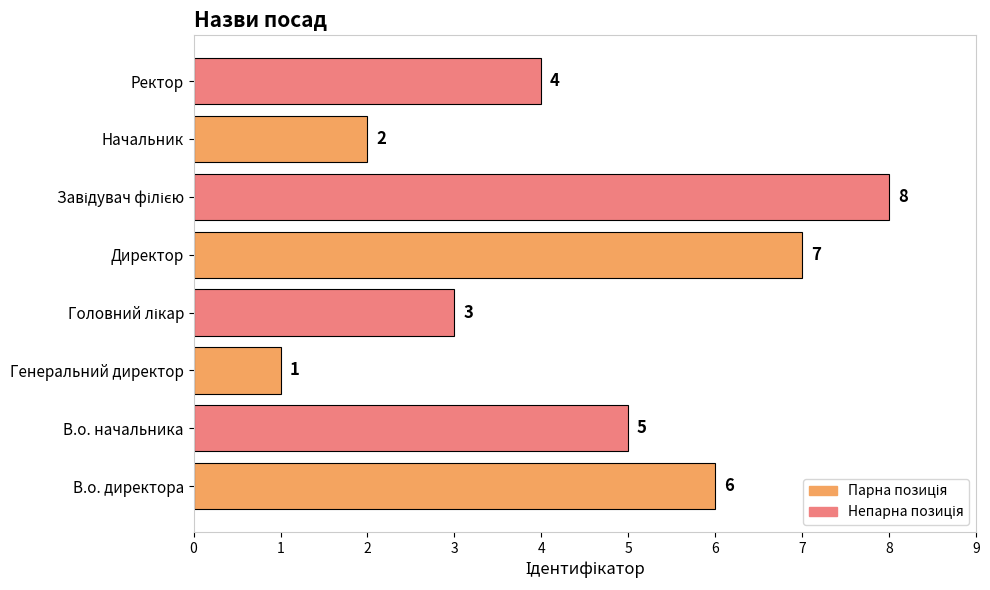

What is the smallest value displayed?

1